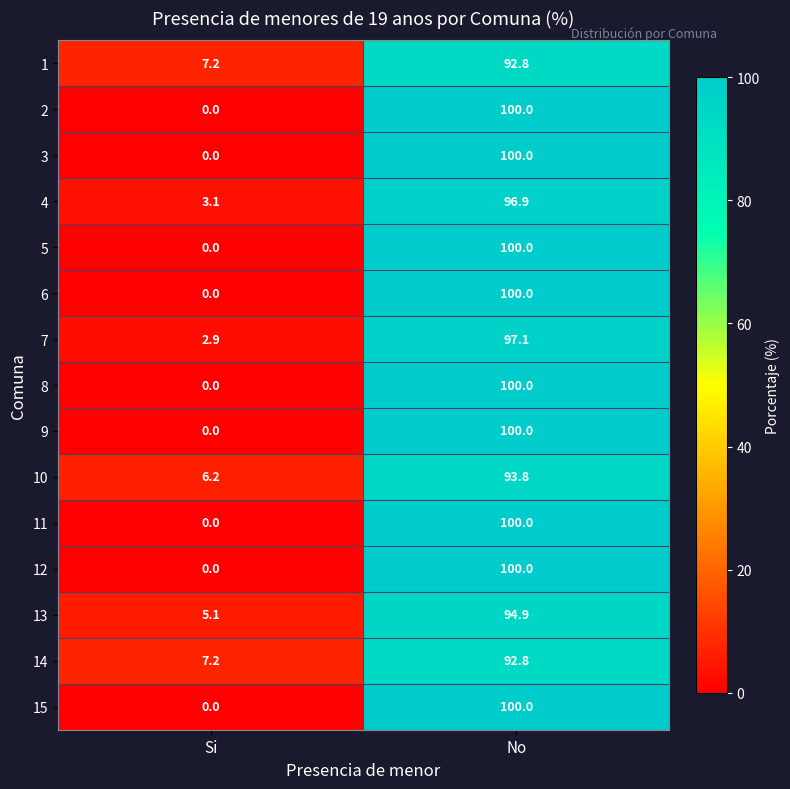

What is the maximum value shown in the chart?

100.0